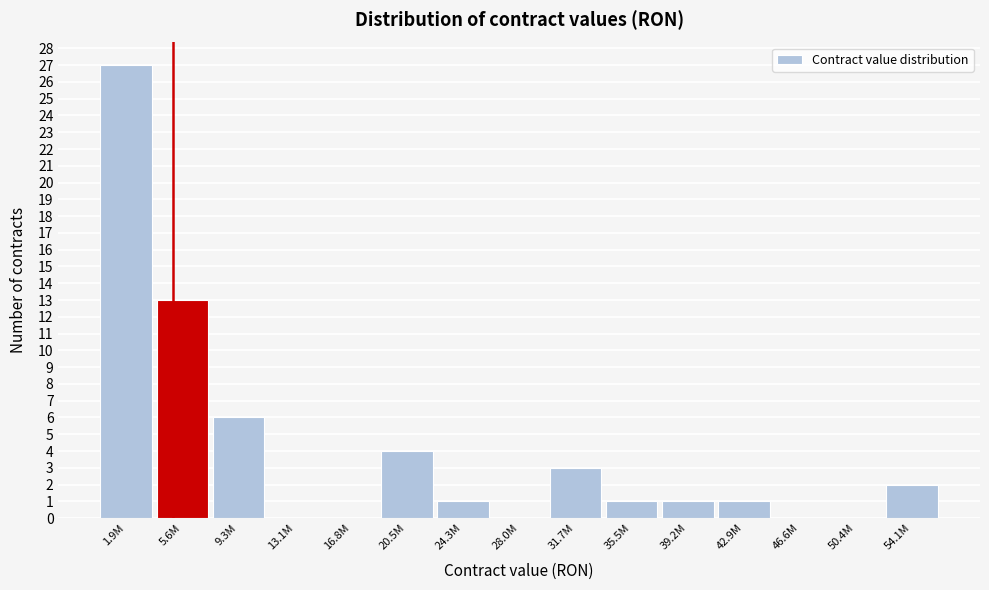

Reading left to right, list all the values displayed in this chart.

1.9M=27	5.6M=13	9.3M=6	13.1M=0	16.8M=0	20.5M=4	24.3M=1	28.0M=0	31.7M=3	35.5M=1	39.2M=1	42.9M=1	46.6M=0	50.4M=0	54.1M=2